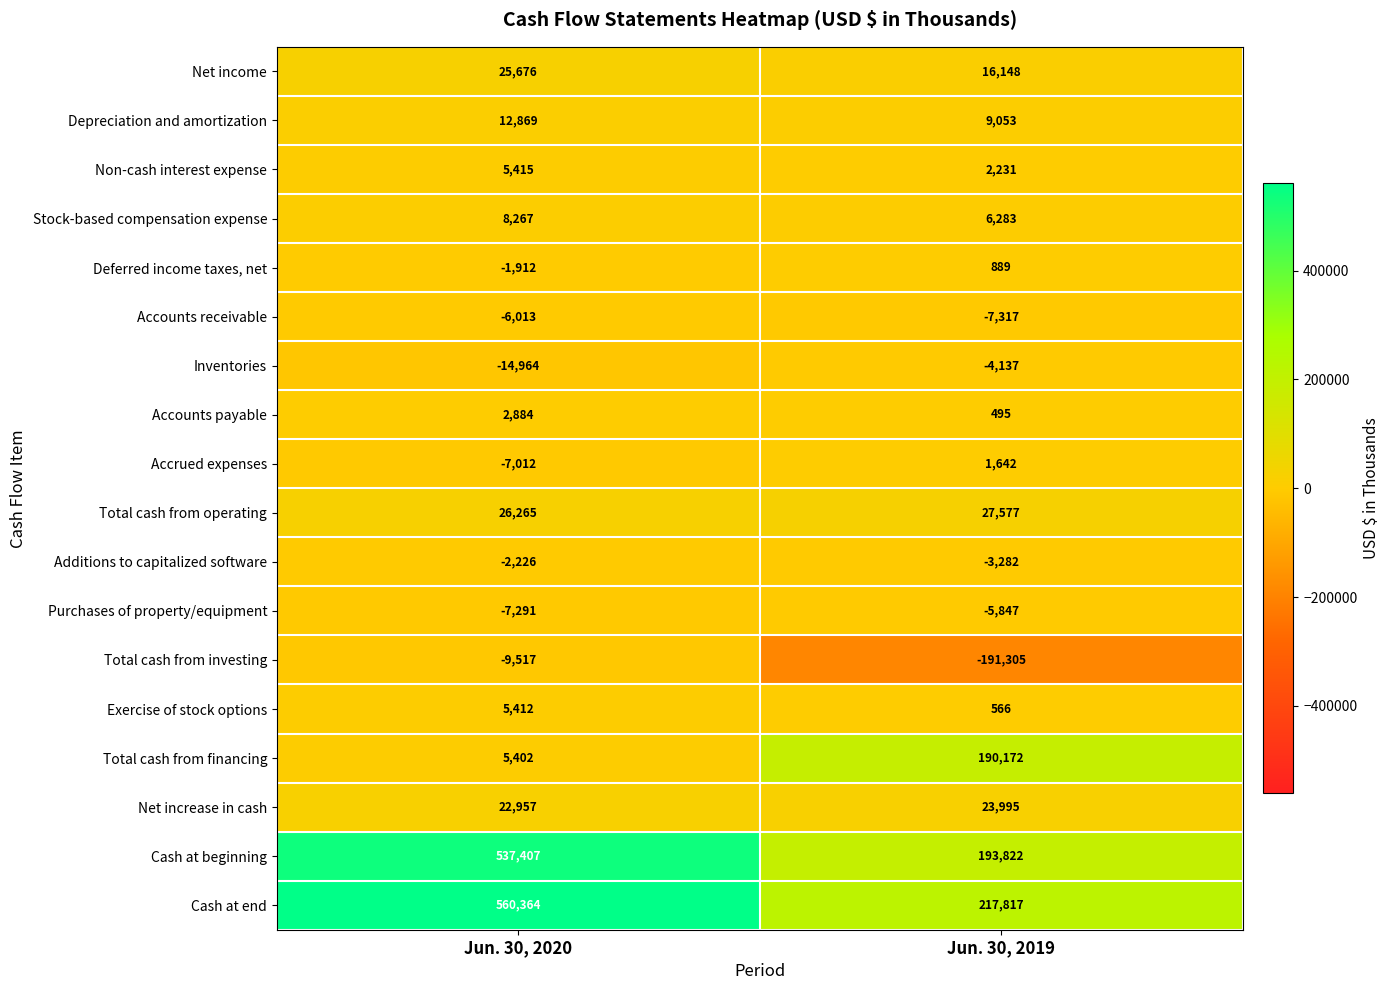

At which category is the sum across all series the highest?

Jun. 30, 2020